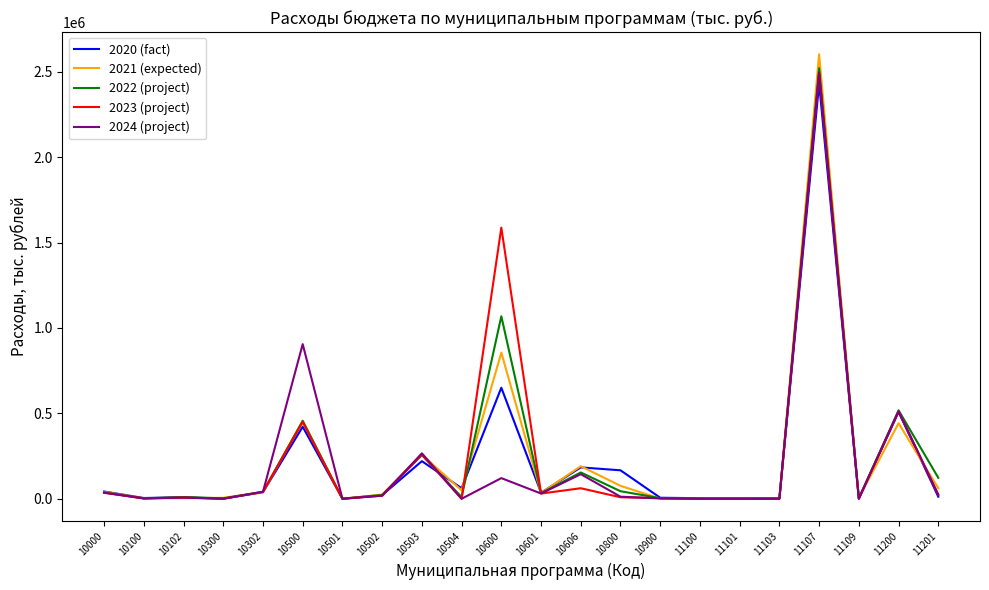

What is the maximum value shown in the chart?

2602586.2